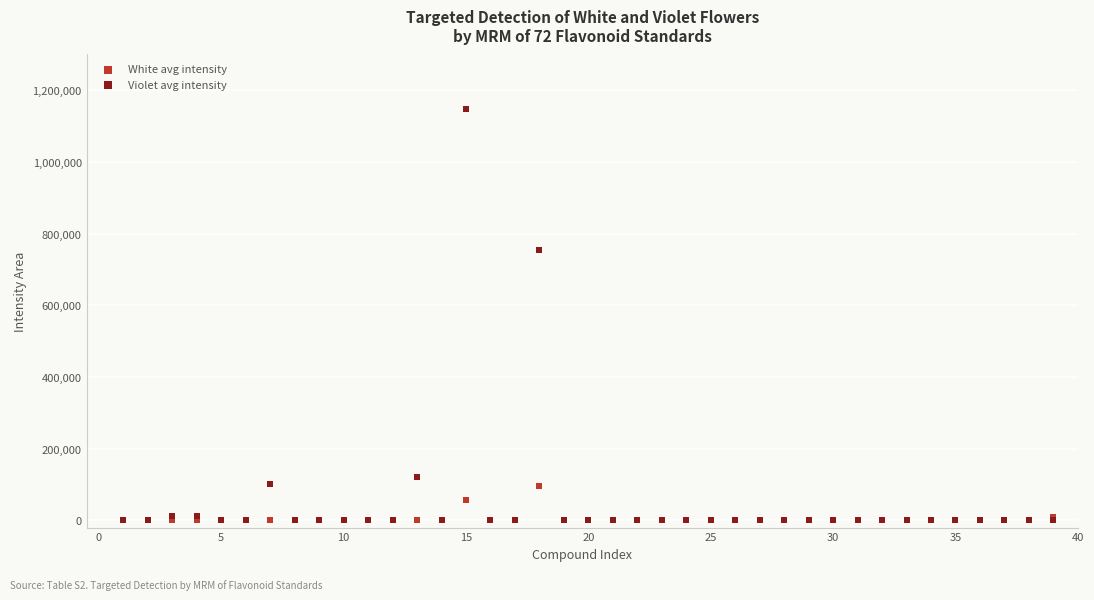

Which series contains the highest Y value?

Violet avg intensity